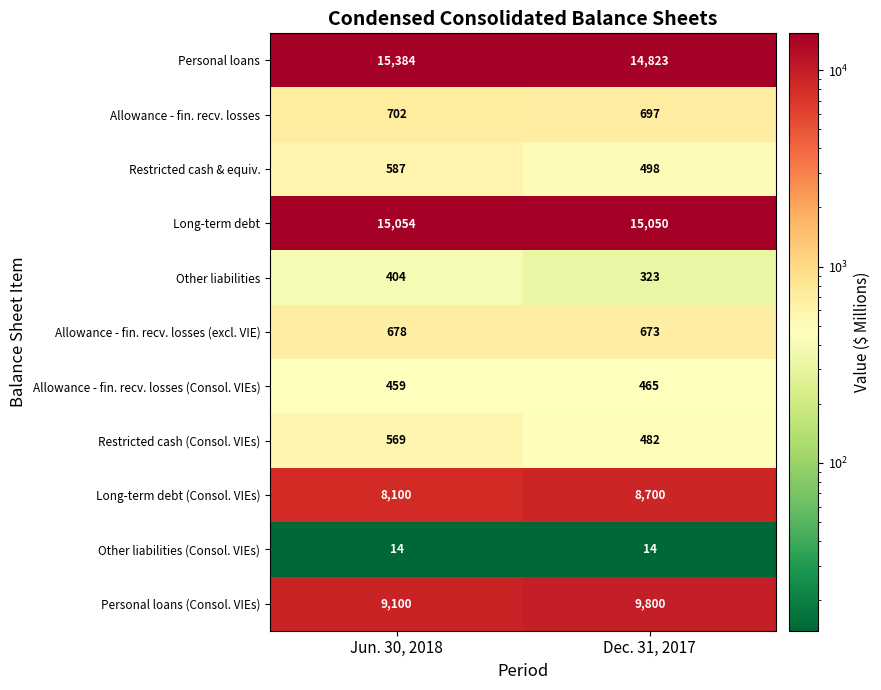

What is the difference between the maximum and minimum values in the Long-term debt (Consol. VIEs) series?

600